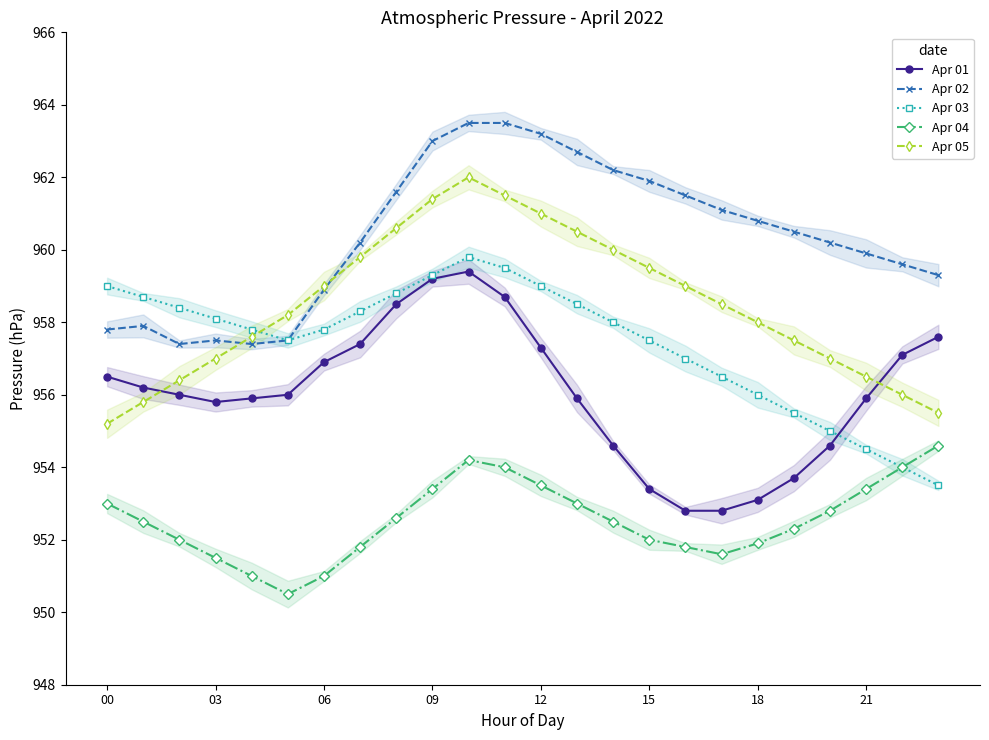

Where do Apr 03 and Apr 01 first cross each other?

20 and 21